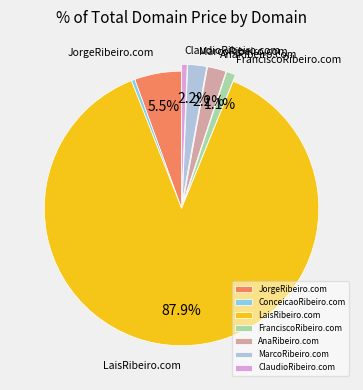

What is the majority slice?

LaisRibeiro.com